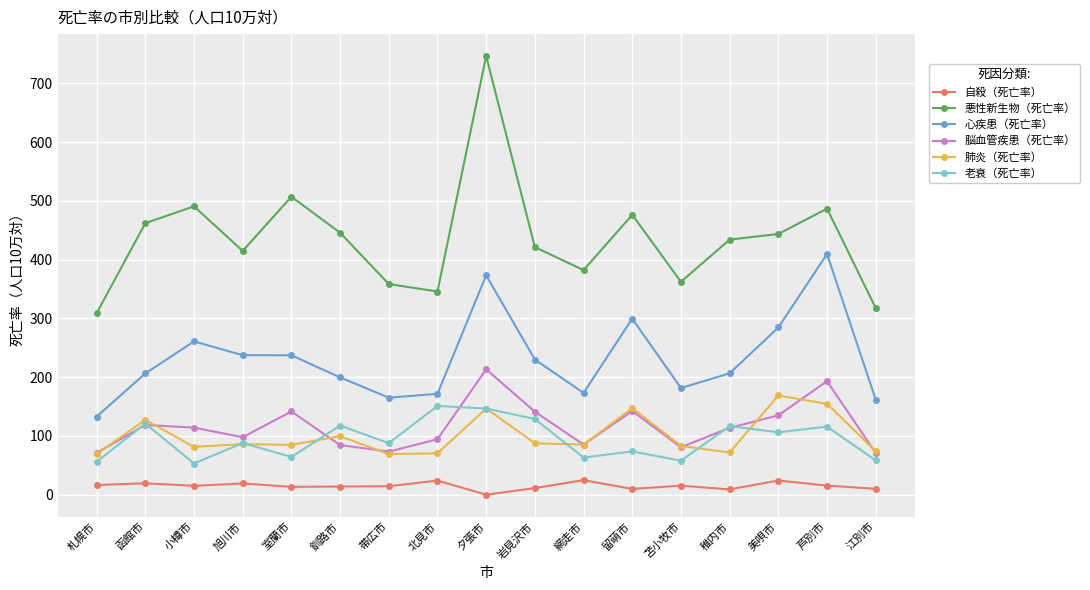

True or false: 肺炎（死亡率） and 心疾患（死亡率） cross at least once.

False